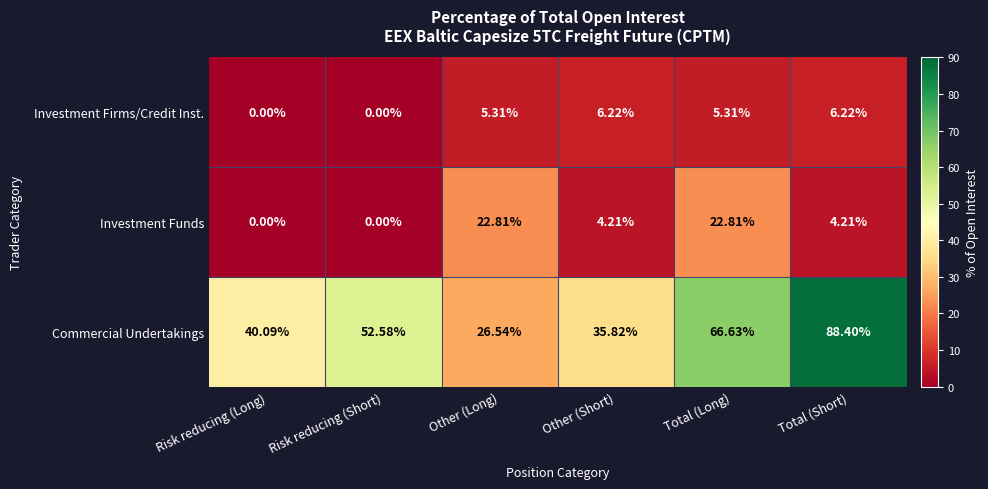

At how many categories does at least one series exceed 13?

6